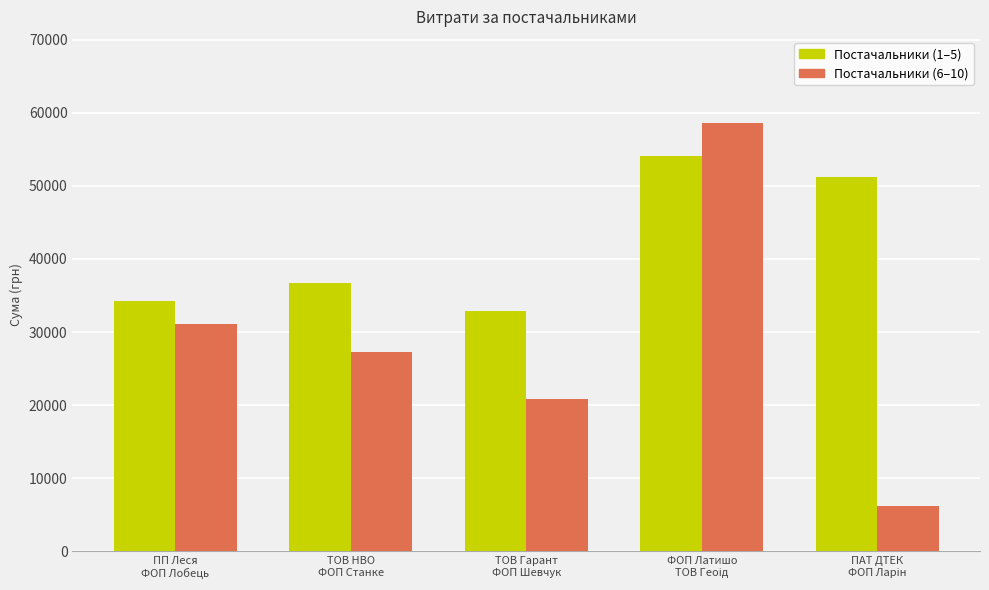

Which series has the largest total across all categories?

Постачальники (1–5)